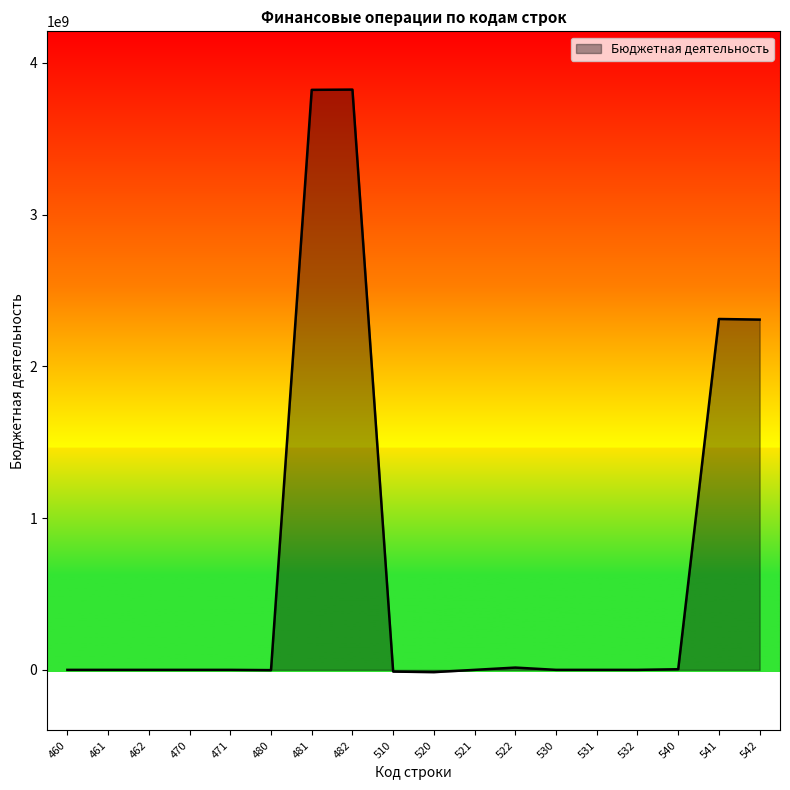

What is the change in value from 462 to 541?

+2312014652.7